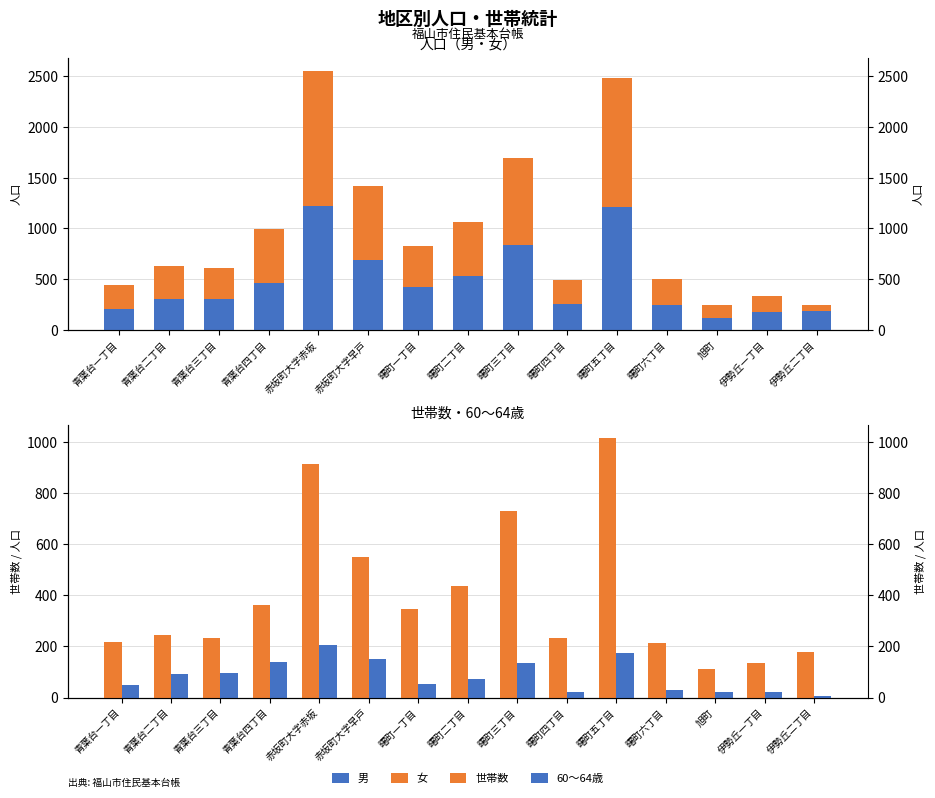

How many bars are there in total?

60